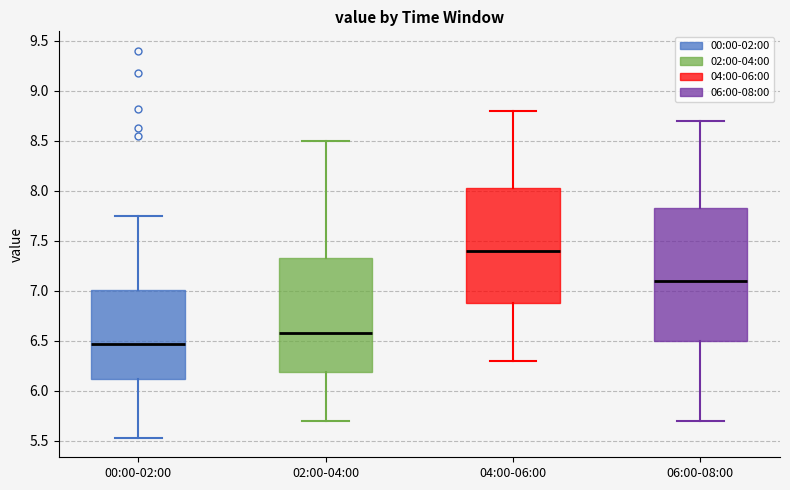

Where does the lower whisker of the box for 04:00-06:00 end on the y-axis? The values are not printed on the chart, so give them approximately, as read against the axis.

6.30